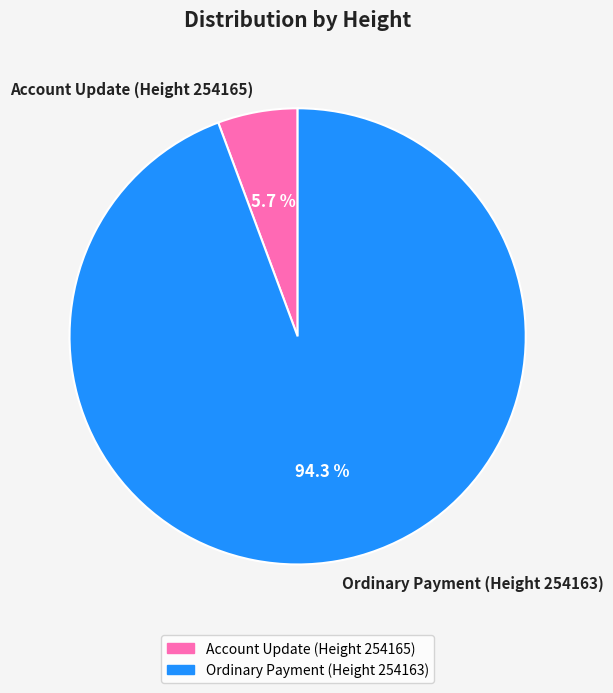

Count the number of slices in the pie.

2